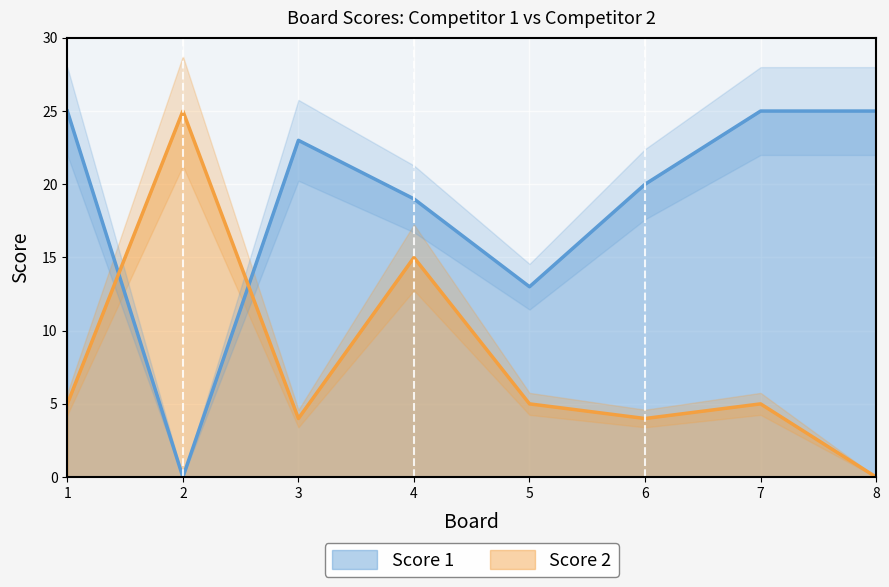

Where is Score 2 nearest to the value 12?

4